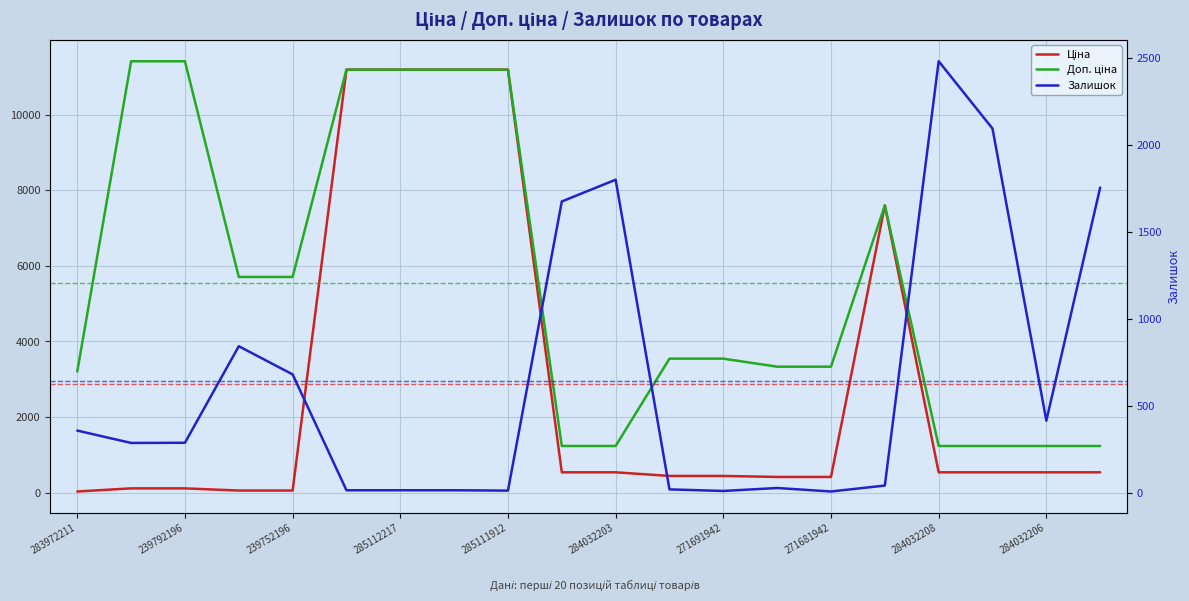

What is the value of the Залишок point at the 20th from the left?

1757.0